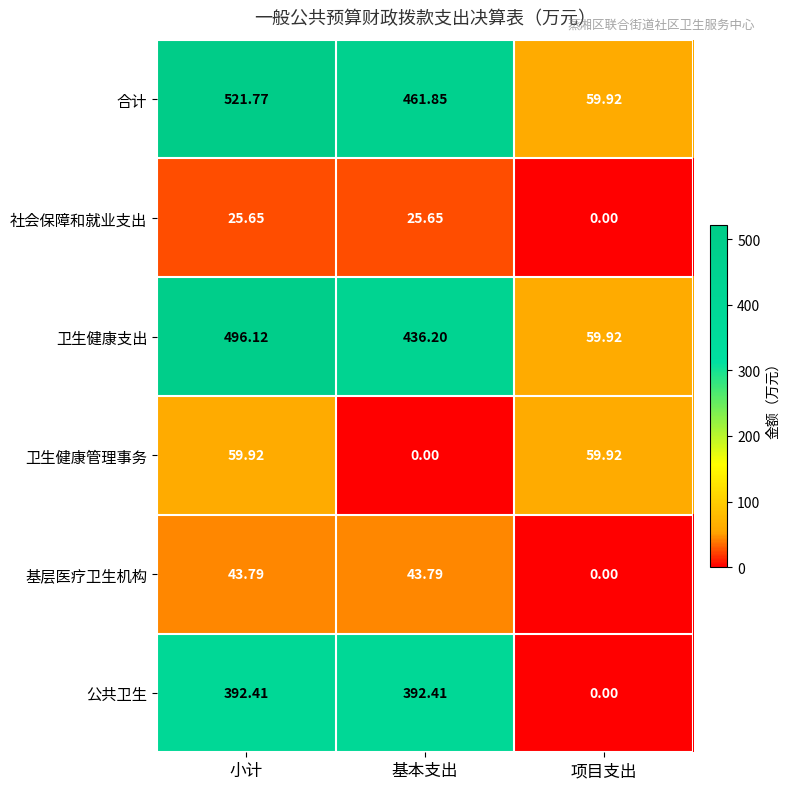

Which series has the largest range (max minus min)?

合计